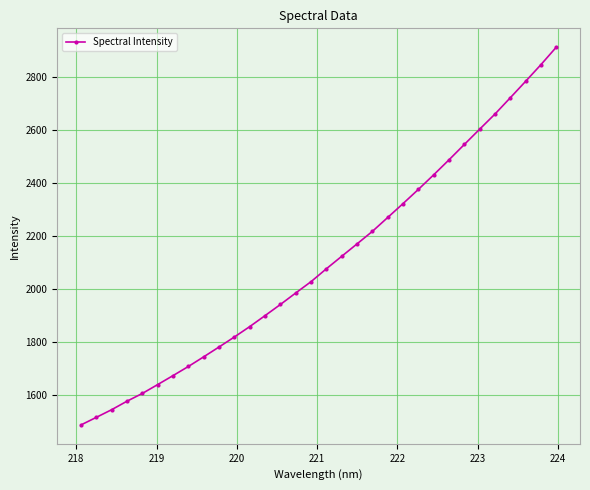

Is this an area chart (filled region under the line)?

No